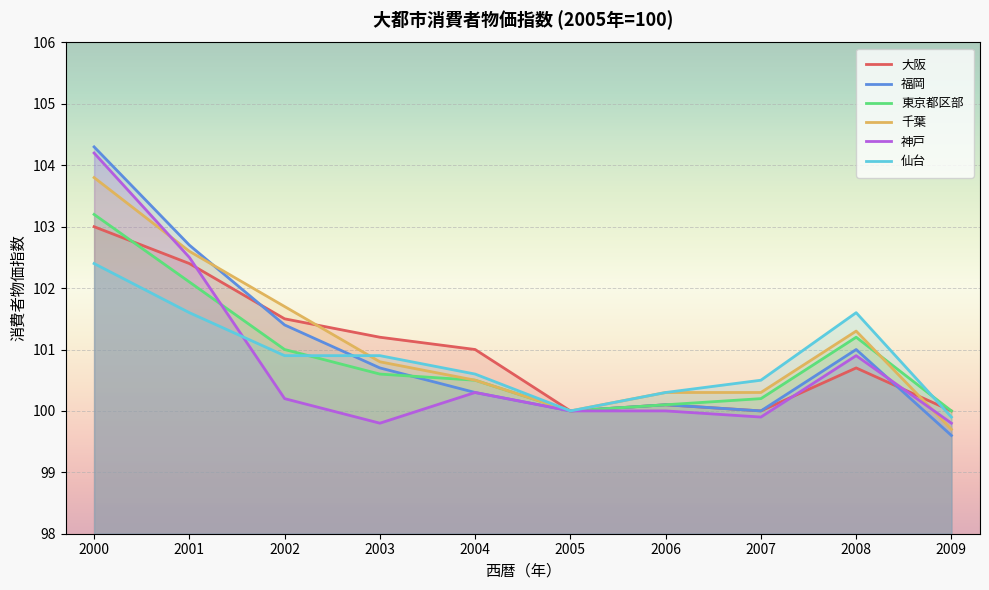

What is the sum of all 東京都区部 values?

1008.9